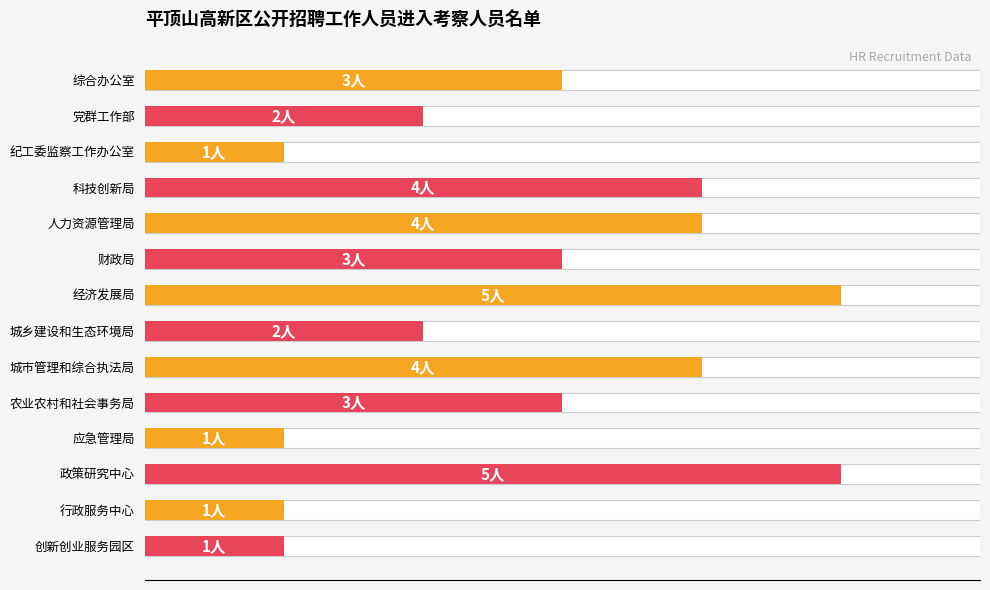

Is it true that the value at 综合办公室 is 5?

False